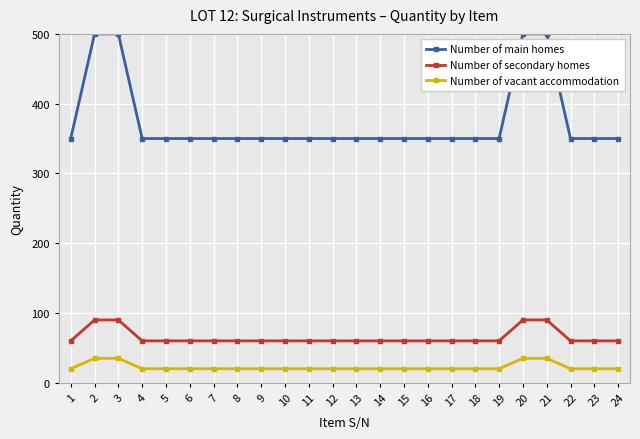

What is the maximum value shown in the chart?

500